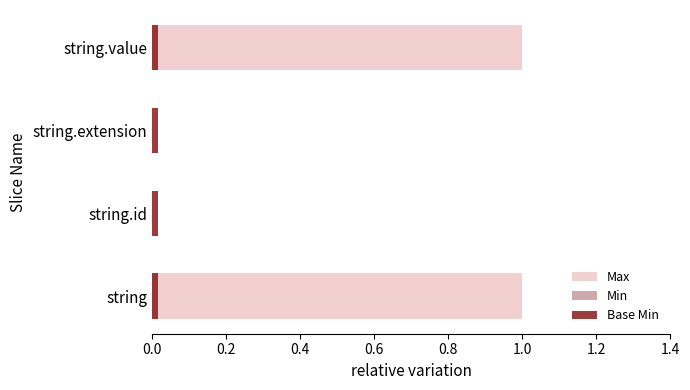

How many bars are there in each group?

3